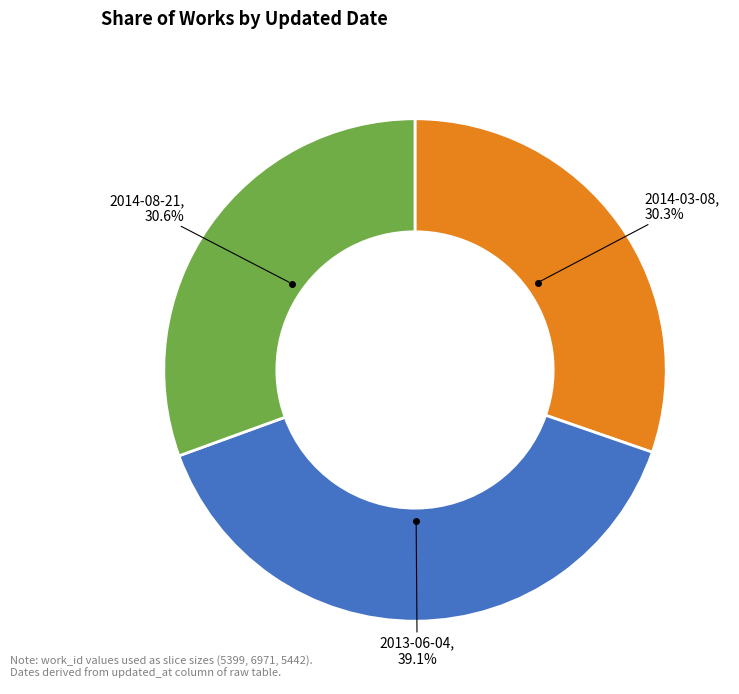

Combined, what portion of the pie is 2013-06-04 and 2014-03-08?

69.4%